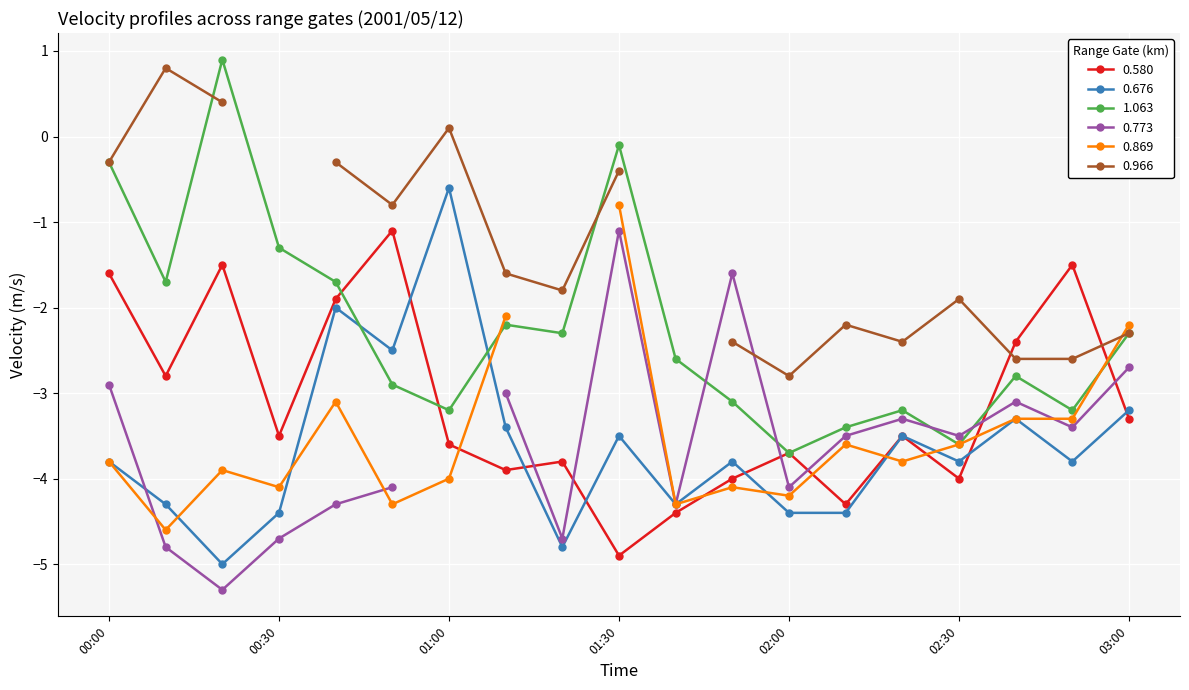

Is it true that 0.580 equals -1.2 at 01:30?

False